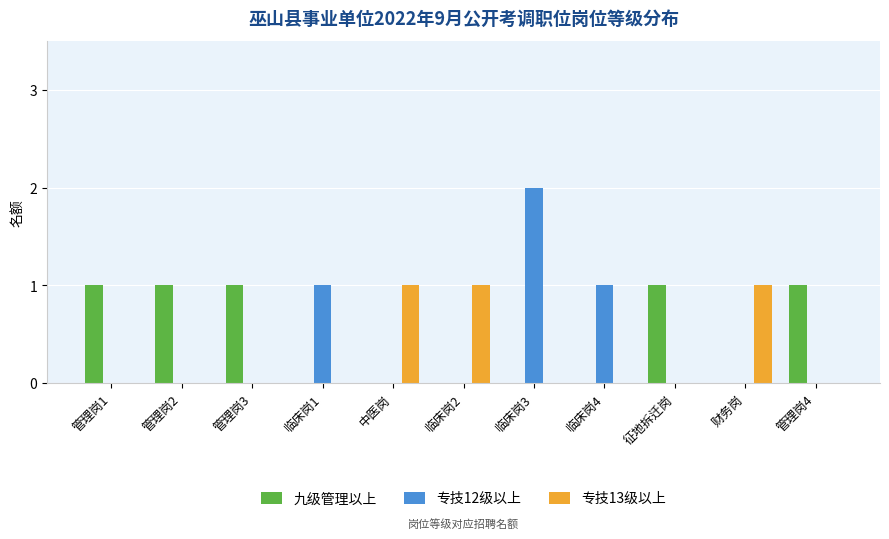

Count the number of data series in this chart.

3